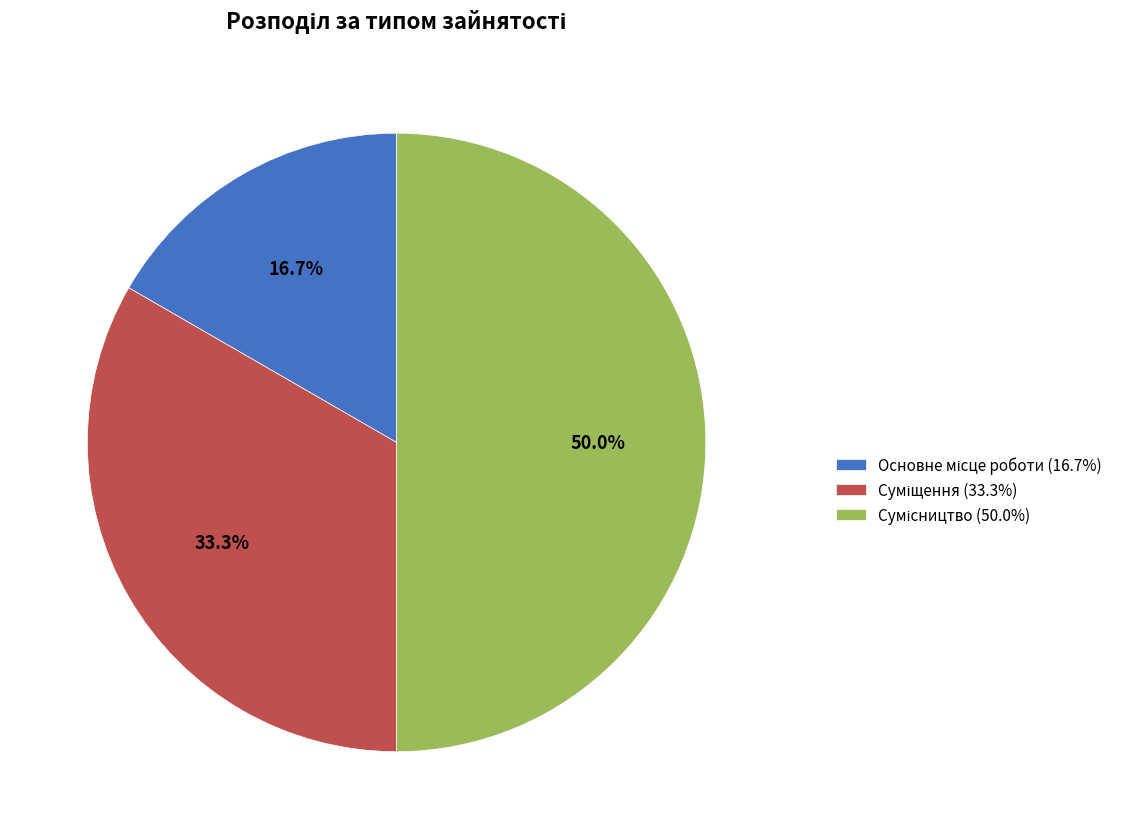

How many slices are in this pie chart?

3